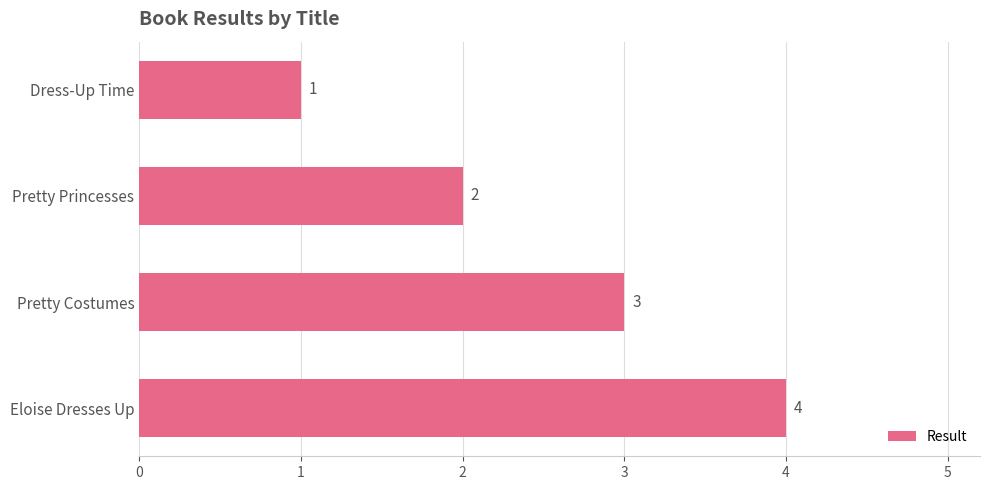

Which category has the lowest value across all series?

Dress-Up Time